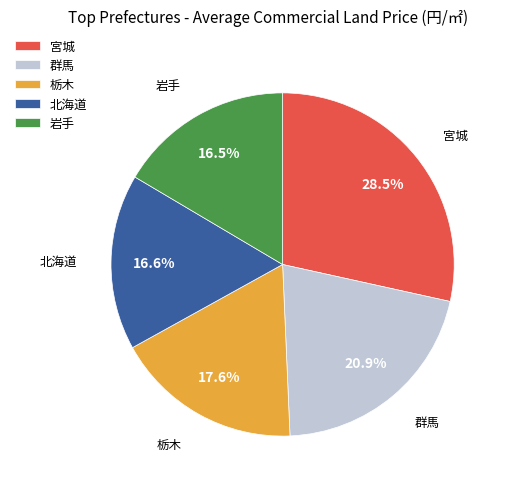

Which category has the biggest portion of the pie?

宮城